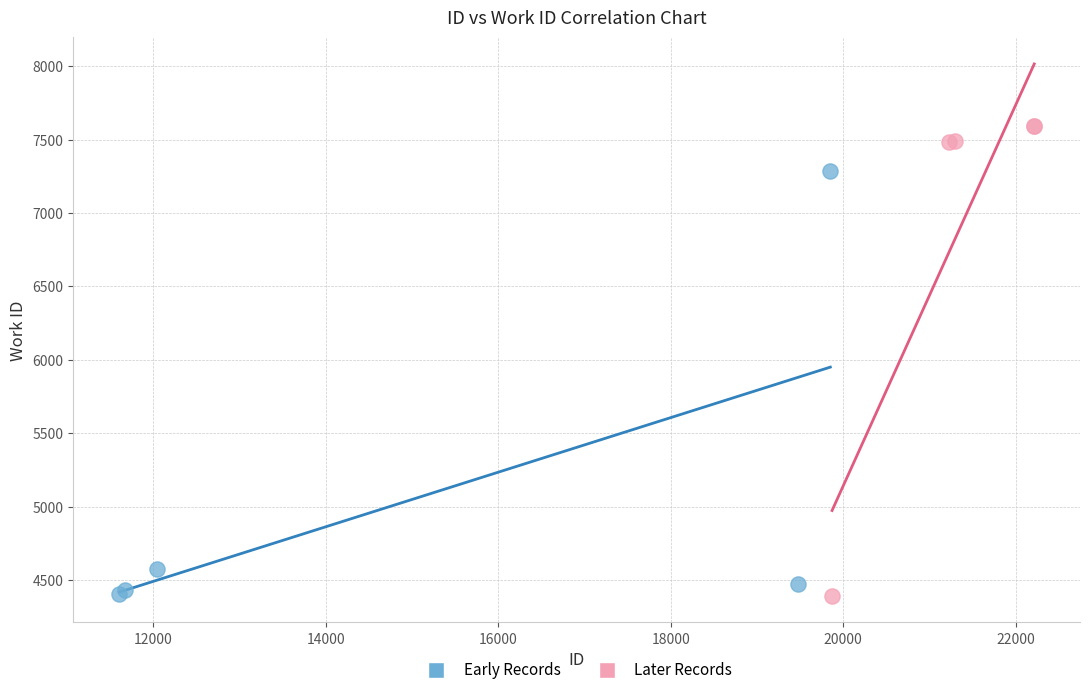

Which series reaches the maximum Y coordinate?

Later Records